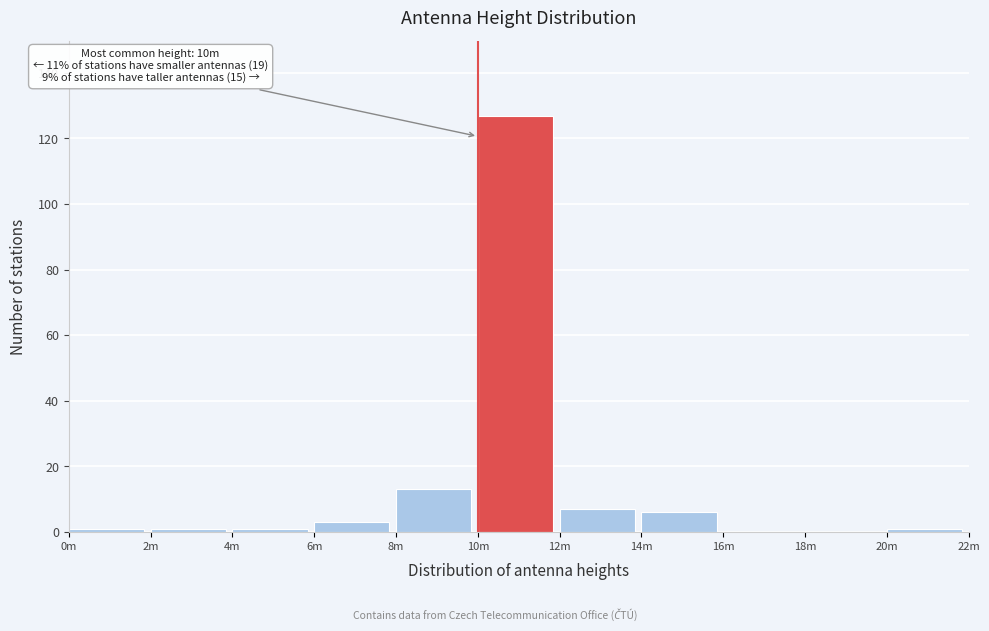

Reading right to left, transcribe all the data shown in this chart.

20m=1	18m=0	16m=0	14m=6	12m=7	10m=127	8m=13	6m=3	4m=1	2m=1	0m=1